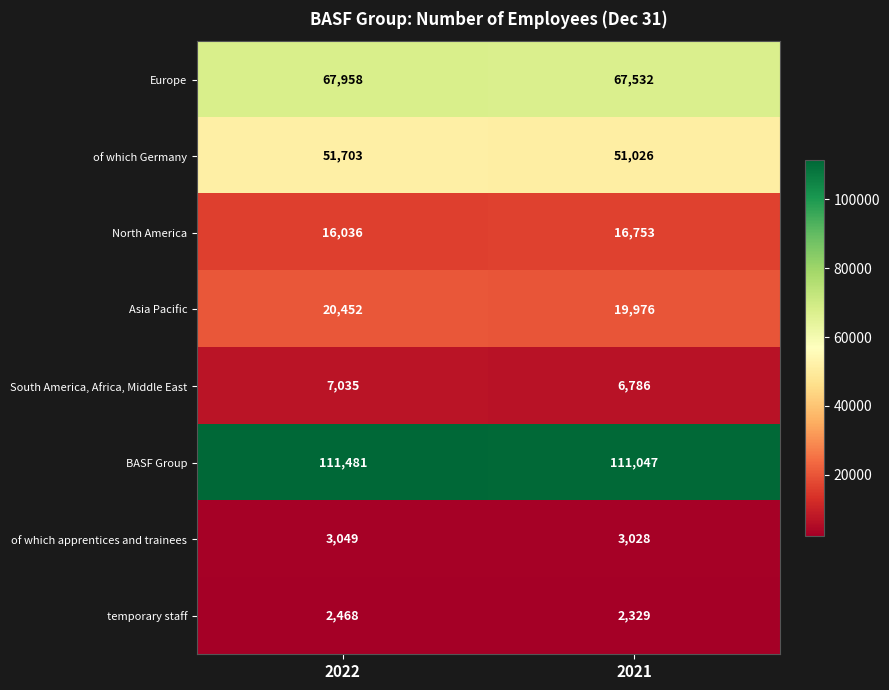

What is the sum of the temporary staff values at 2021 and 2022?

4797